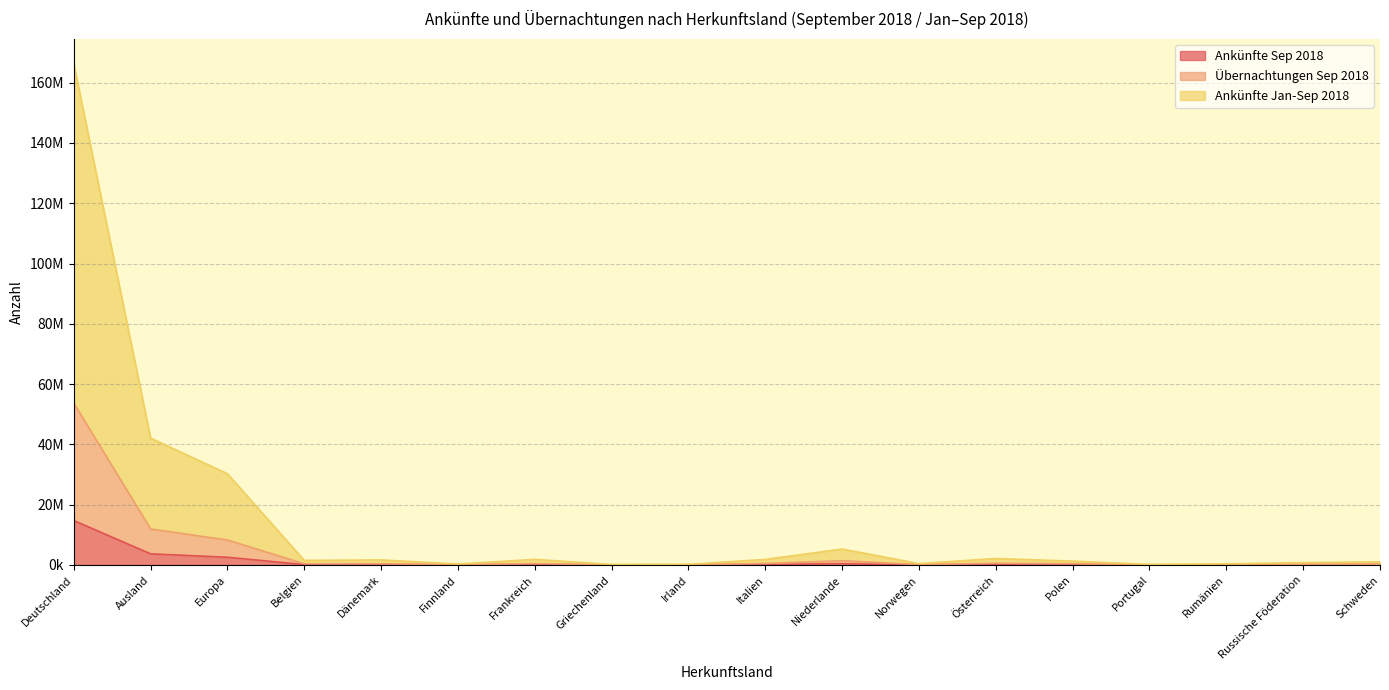

Which series has the largest range (max minus min)?

Ankünfte Jan-Sep 2018